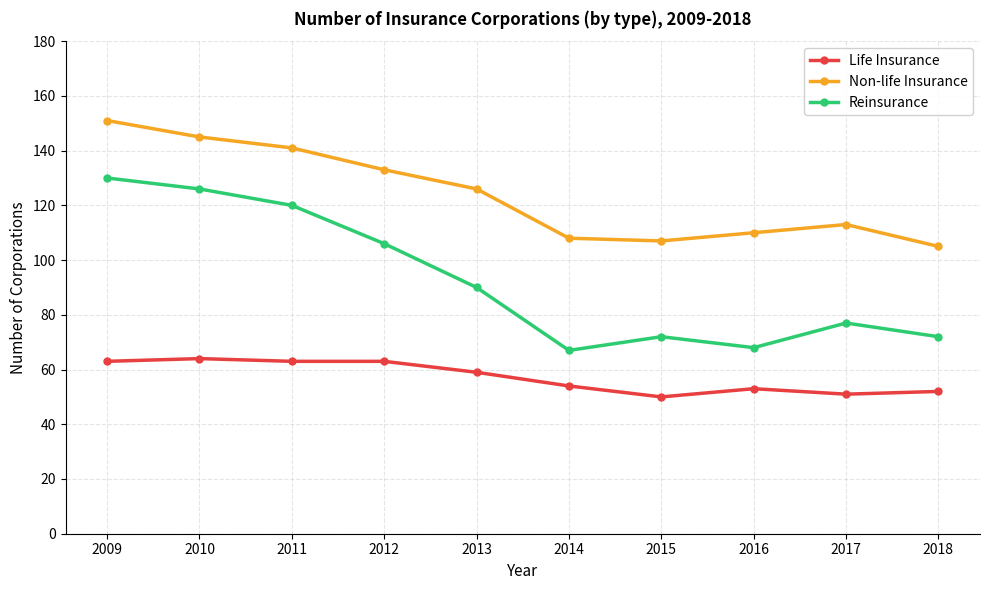

The Reinsurance series shows 72 at 2018. True or false?

True